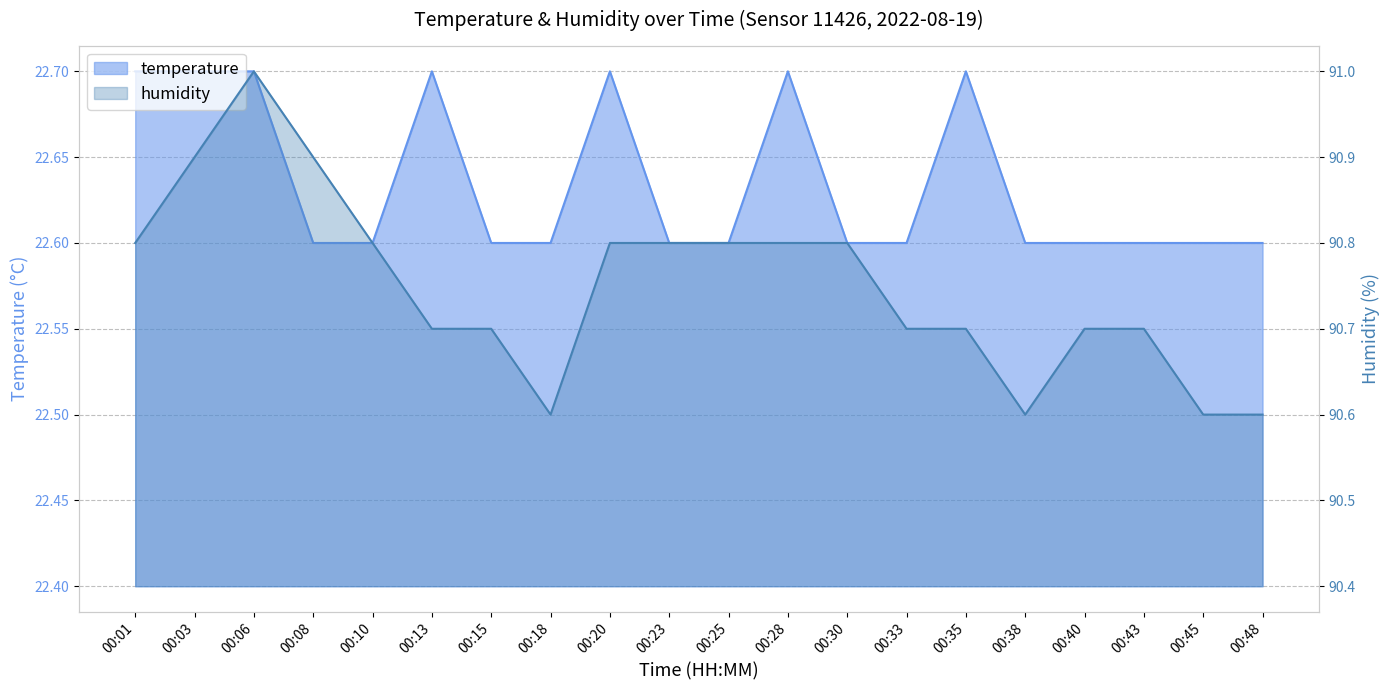

The humidity series shows 33.2 at 00:13. True or false?

False